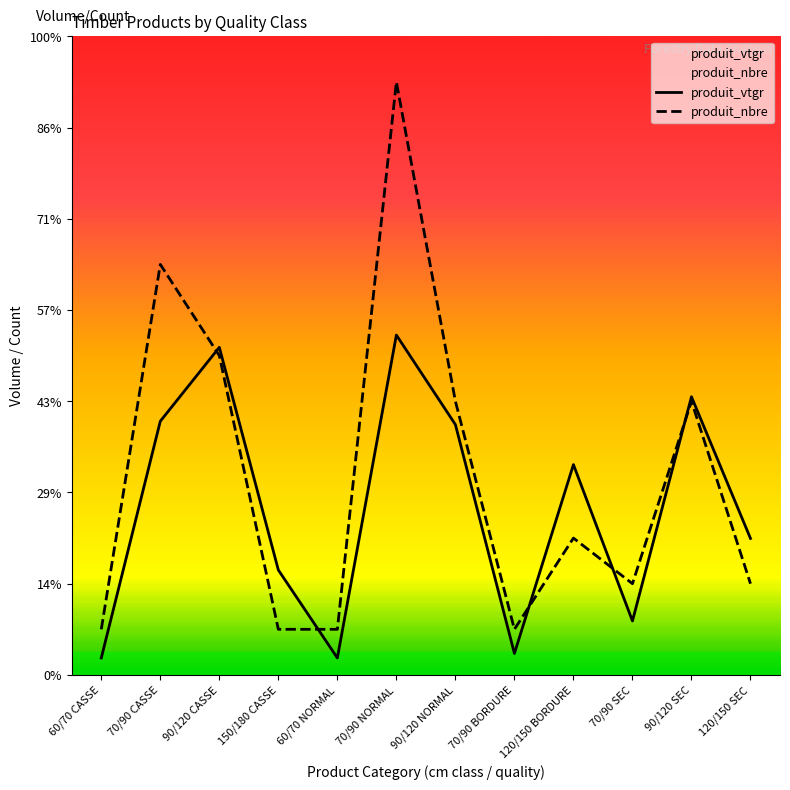

Which has a higher value, 70/90 SEC or 70/90 BORDURE?

70/90 SEC